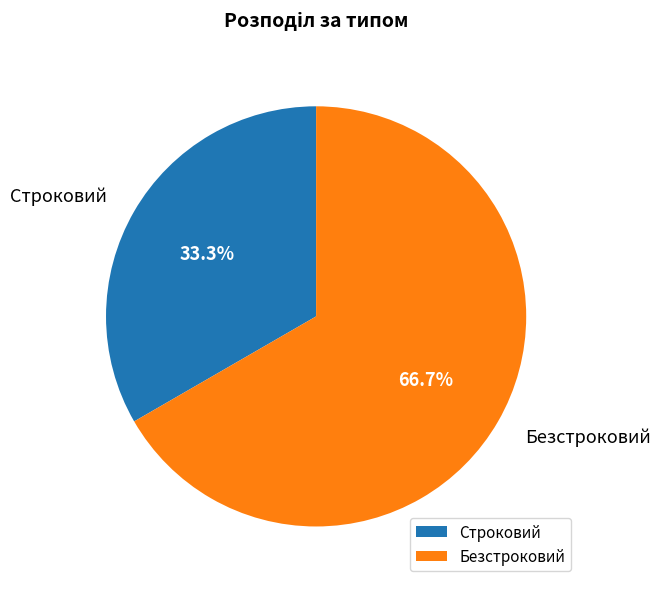

Does Безстроковий account for over 50% of the chart?

Yes